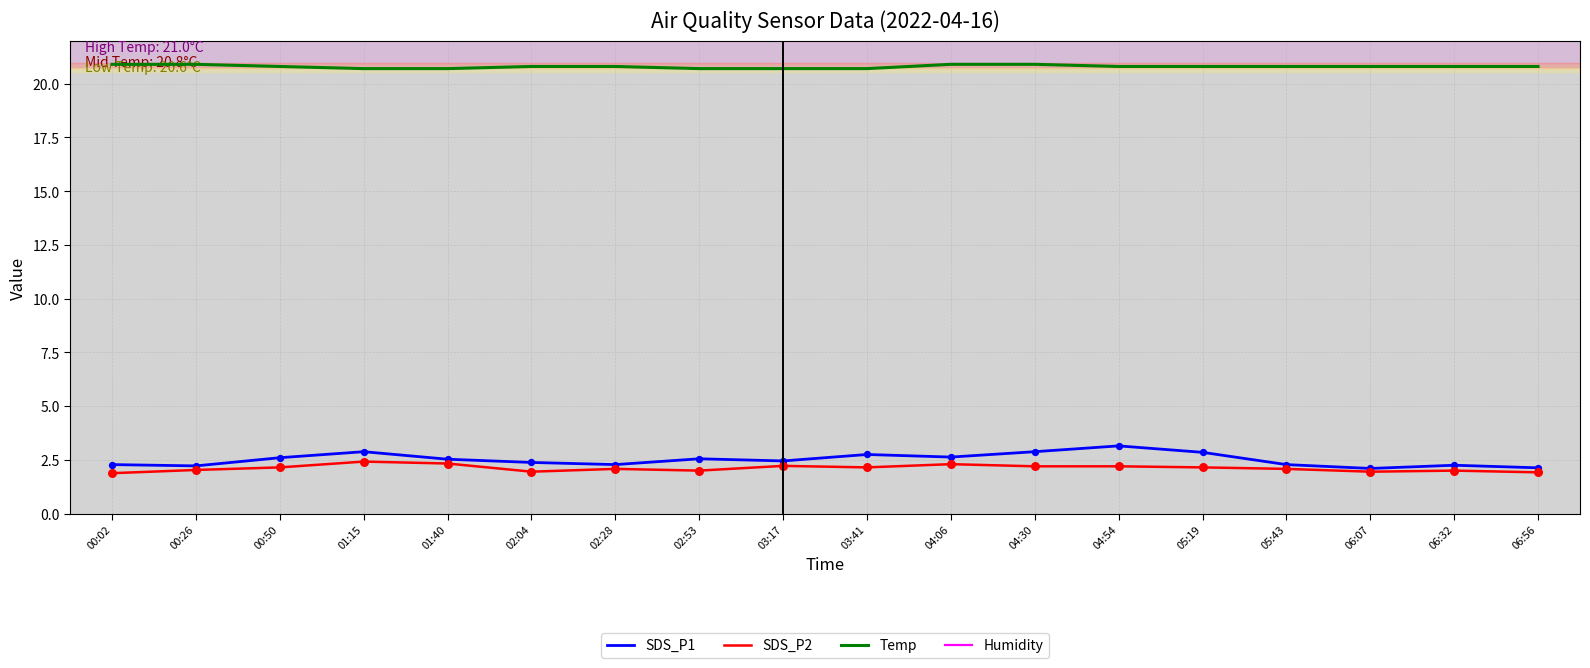

Which series contains the highest Y value?

Humidity